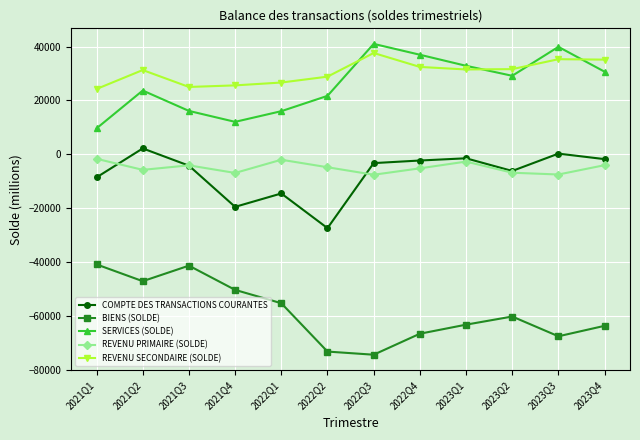

How many data points in REVENU PRIMAIRE (SOLDE) are less than -4760?

6